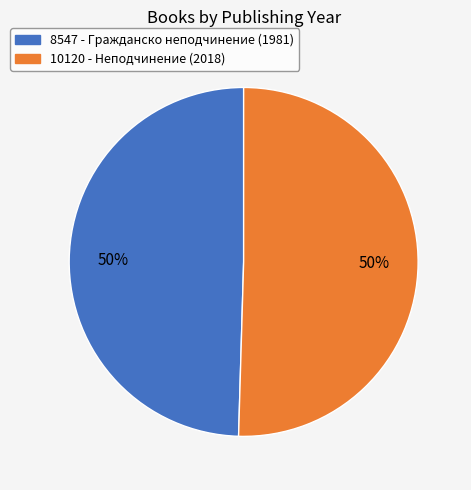

Is it true that 10120 is 36% of the pie?

False